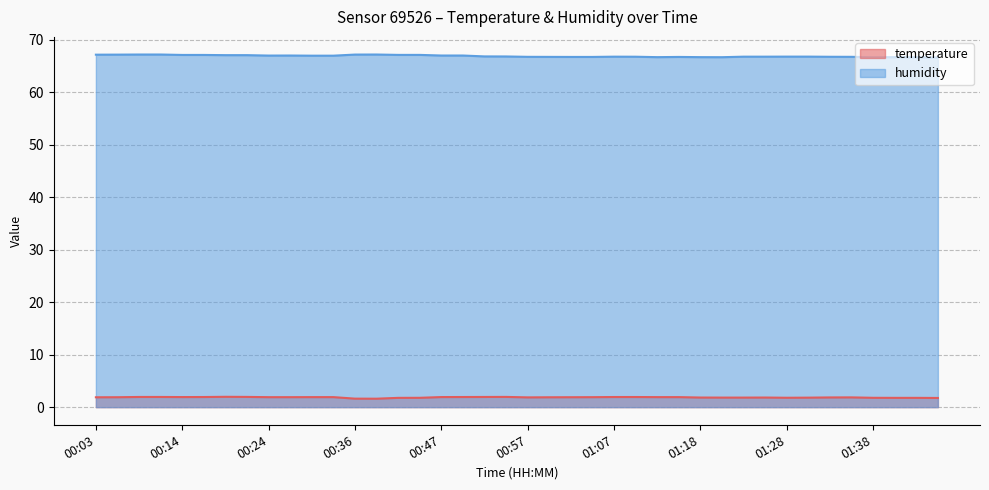

The humidity series shows 16.9 at 00:19. True or false?

False